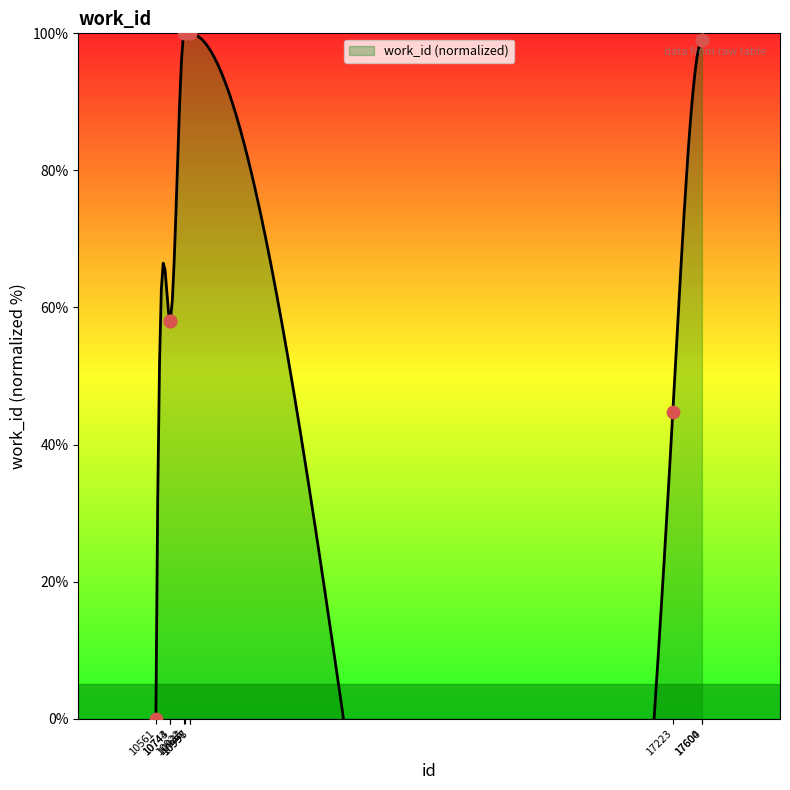

What is the change in value from 10743 to 10922?

+41.9